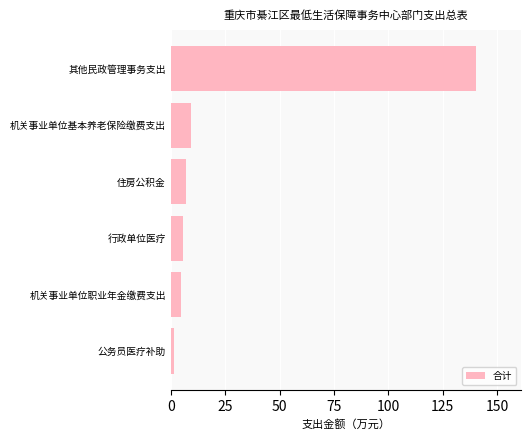

What is the average value?

27.9